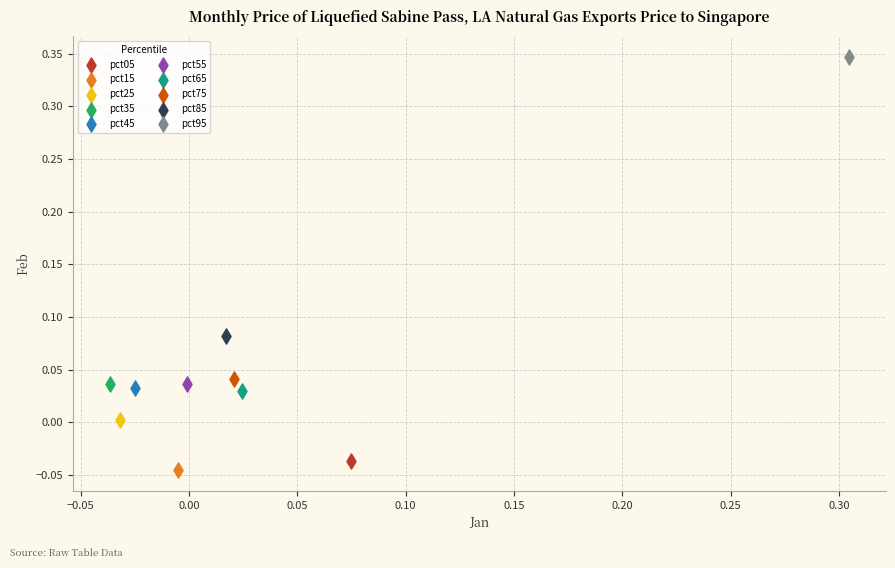

What are all the series names shown in the legend?

pct05, pct15, pct25, pct35, pct45, pct55, pct65, pct75, pct85, pct95